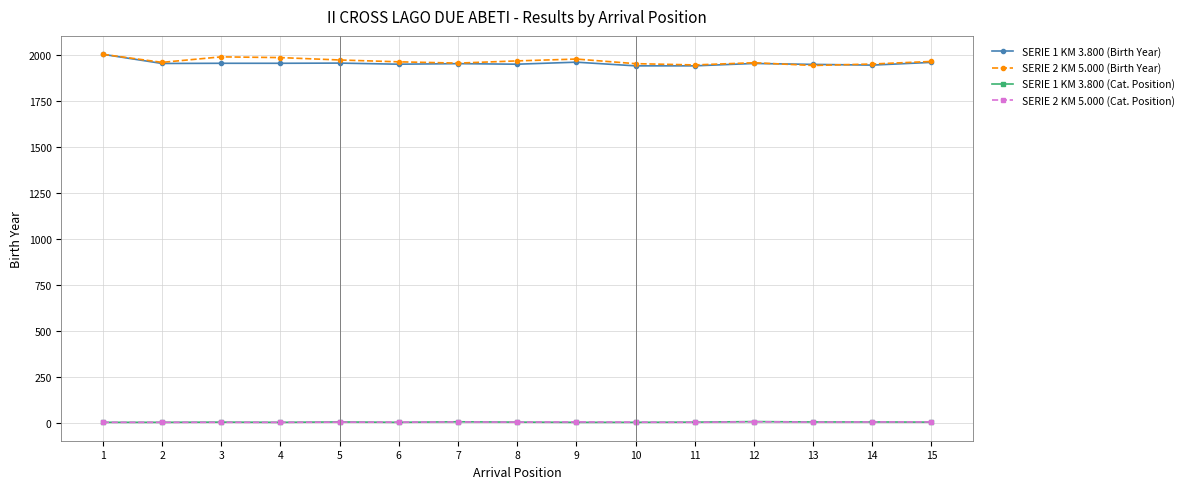

True or false: SERIE 2 KM 5.000 (Cat. Position) and SERIE 2 KM 5.000 (Birth Year) intersect in this chart.

False